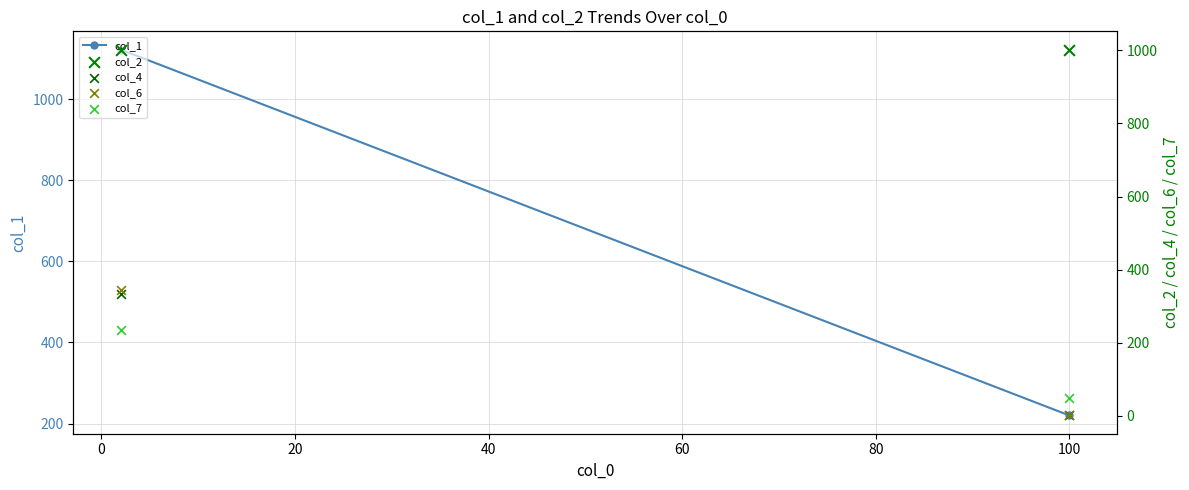

Is the value of col_2 at 0 greater than the value of col_6 at −20?

Yes